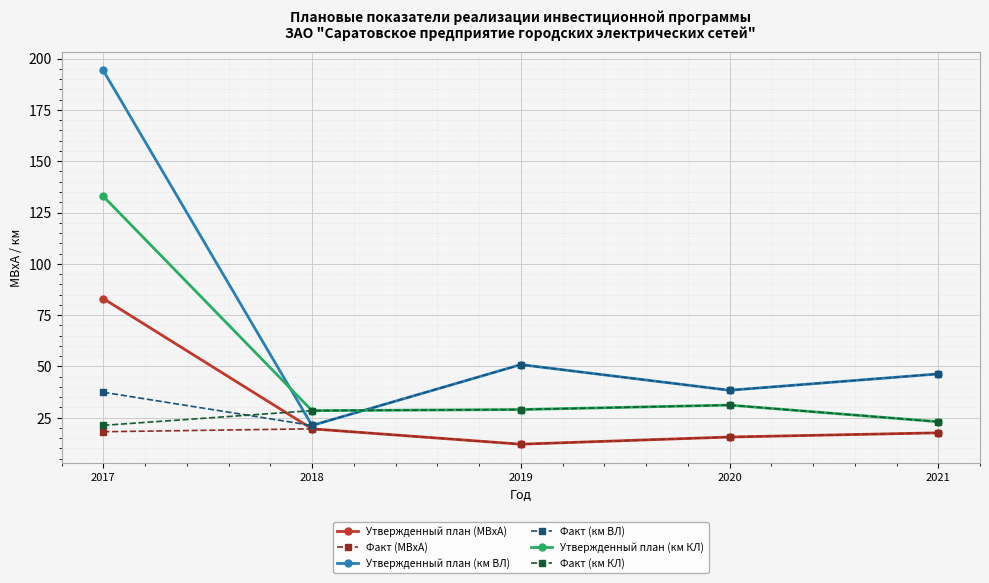

Does the chart display data point markers on the line(s)?

Yes